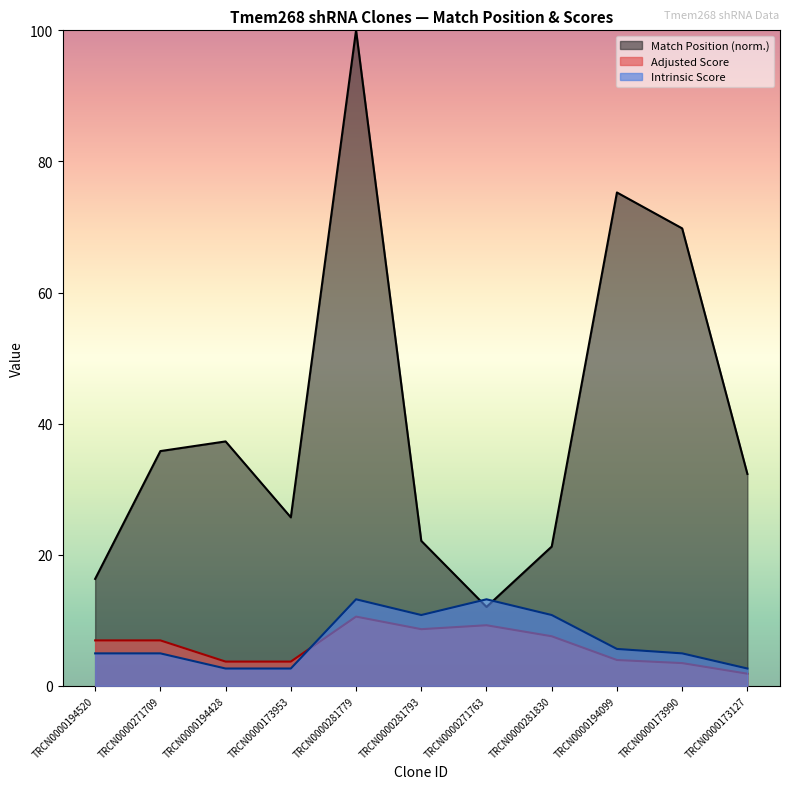

The Match Position series shows 22.1 at TRCN0000281793. True or false?

True